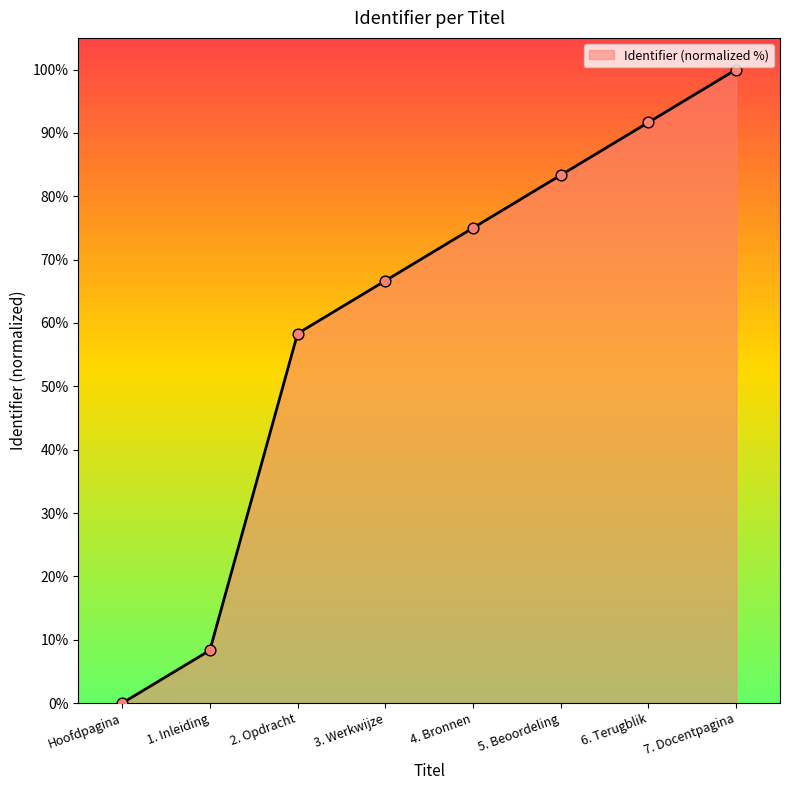

What is the ratio of the value at 2. Opdracht to the value at 3. Werkwijze?

0.9